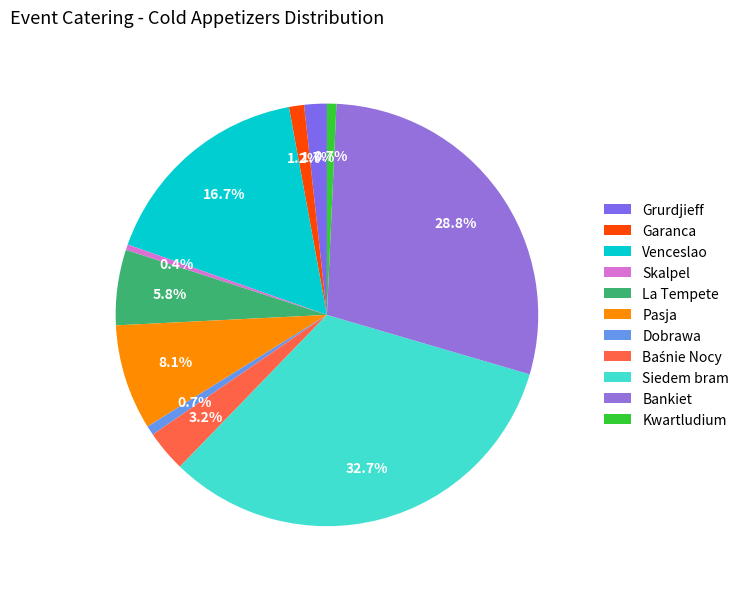

What is the largest slice in the pie chart?

Siedem bram